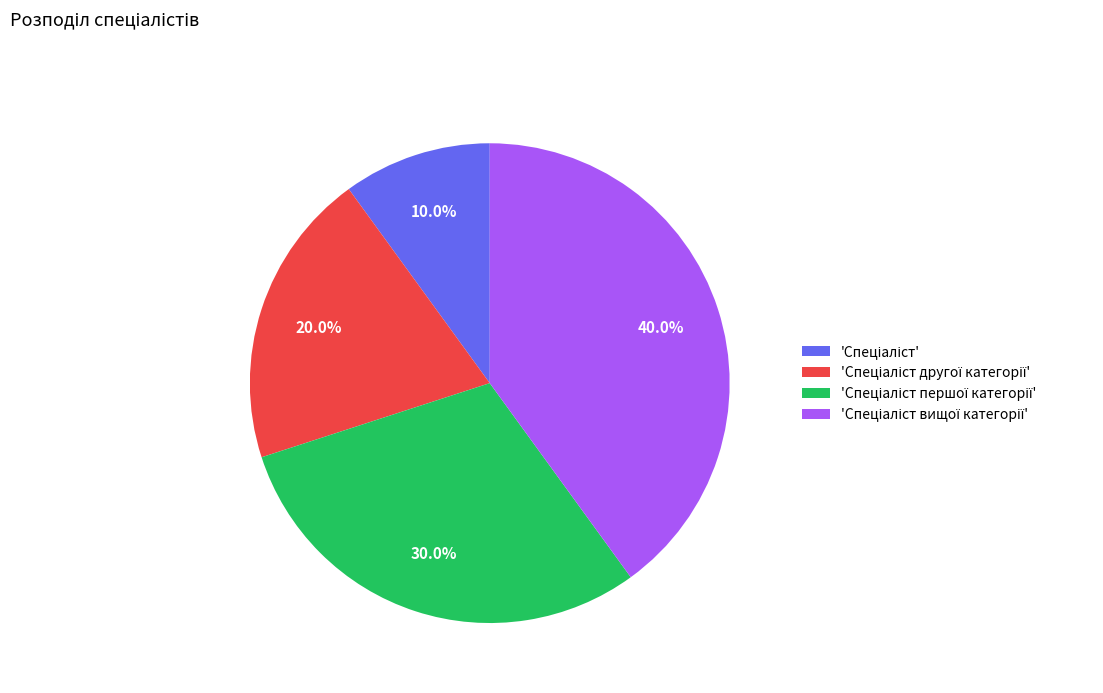

How many slices are in this pie chart?

4